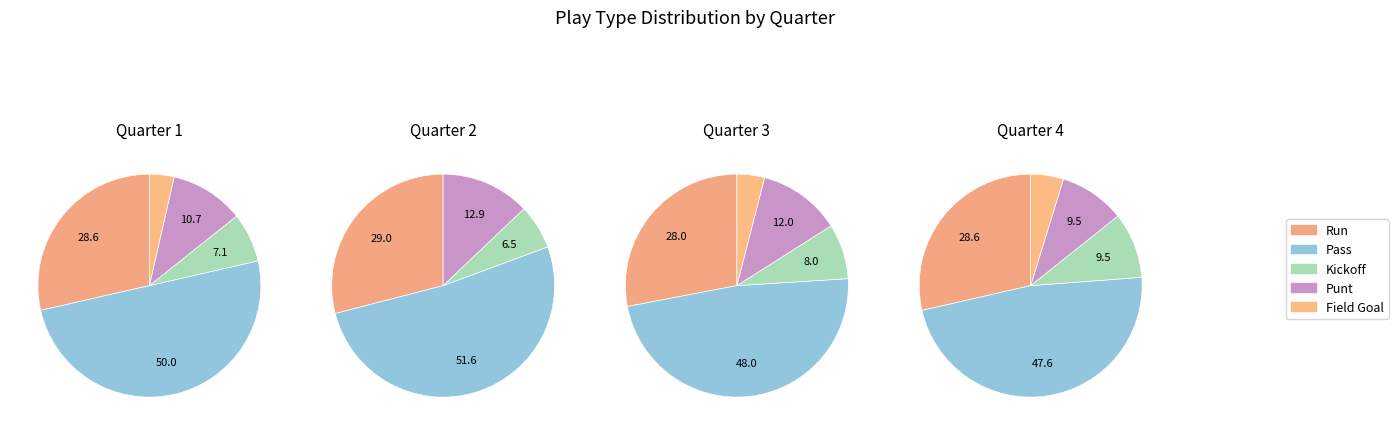

The 4 slice represents 14% of the pie. True or false?

False